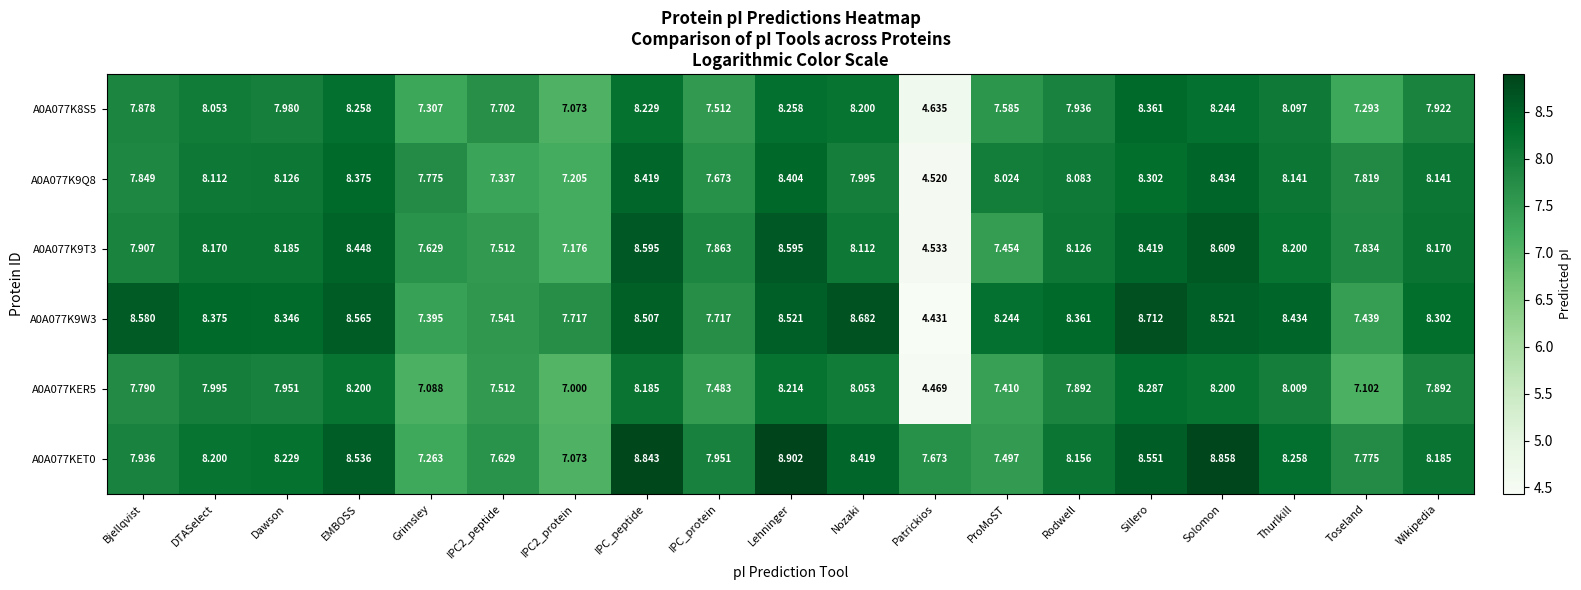

Which label corresponds to the smallest value in the chart?

Patrickios